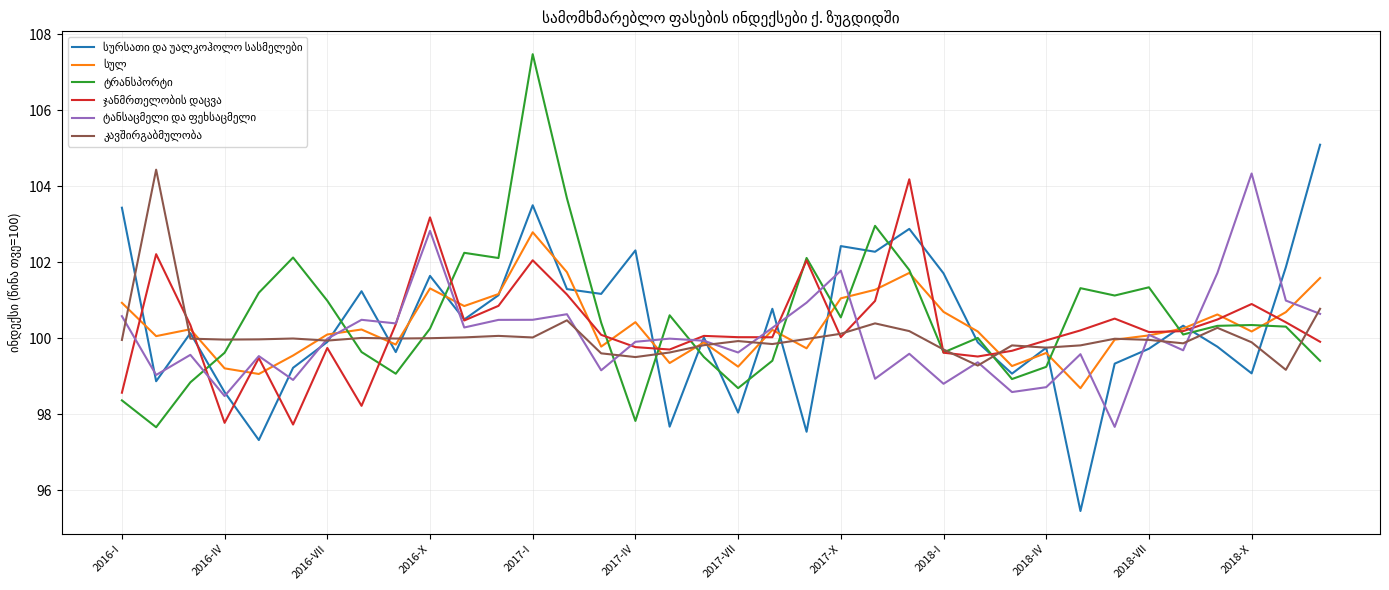

What is the minimum value shown in the chart?

95.5